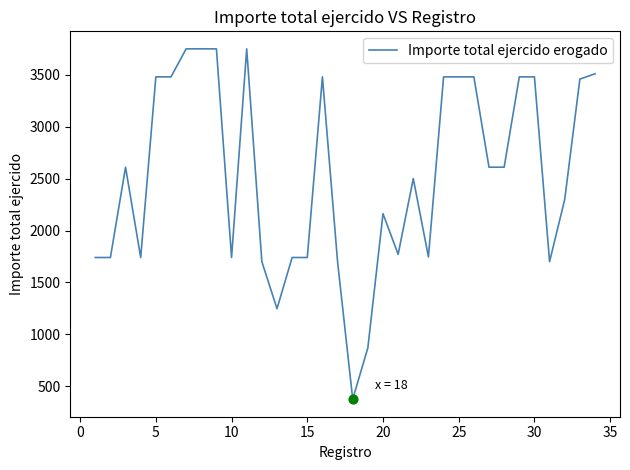

What is the greatest value displayed?

3750.0